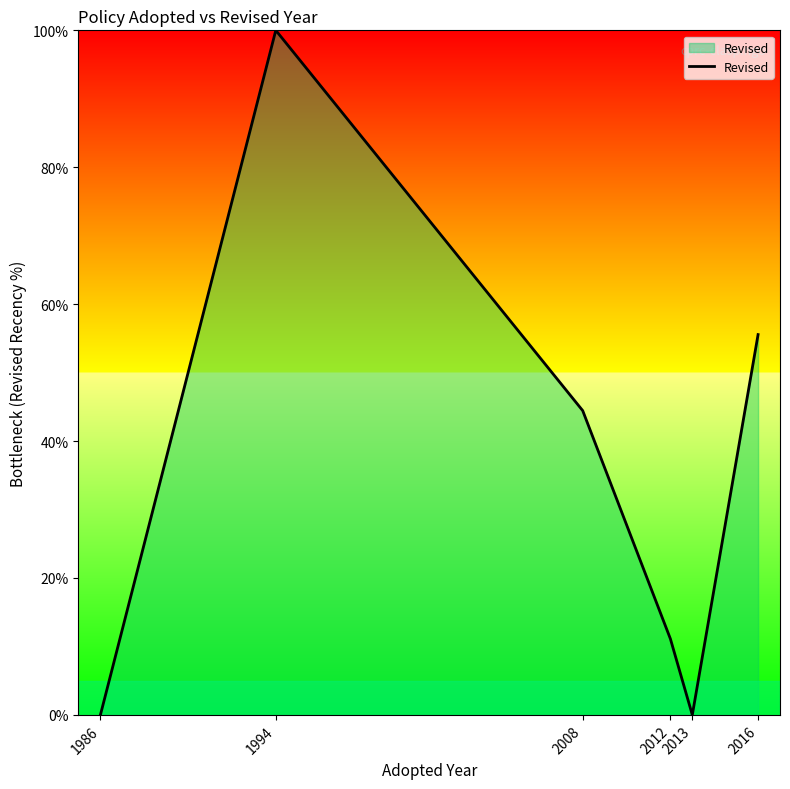

What is the difference between the second highest and second lowest values?

55.6